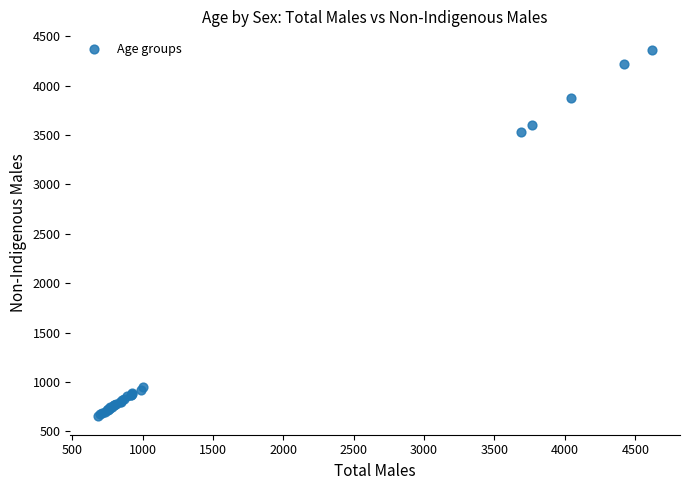

What Y value in the scatter plot is closest to 2507?

3527